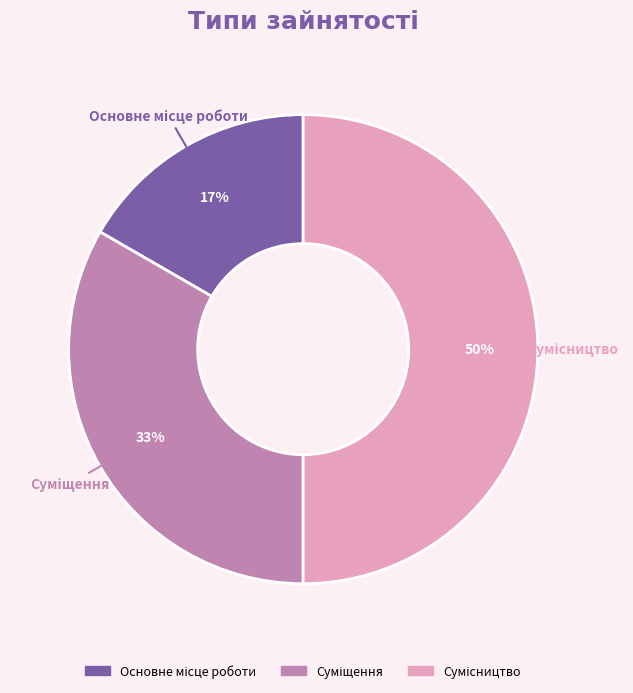

To the nearest percent, what is the difference between the largest and smallest slice percentages?

33%